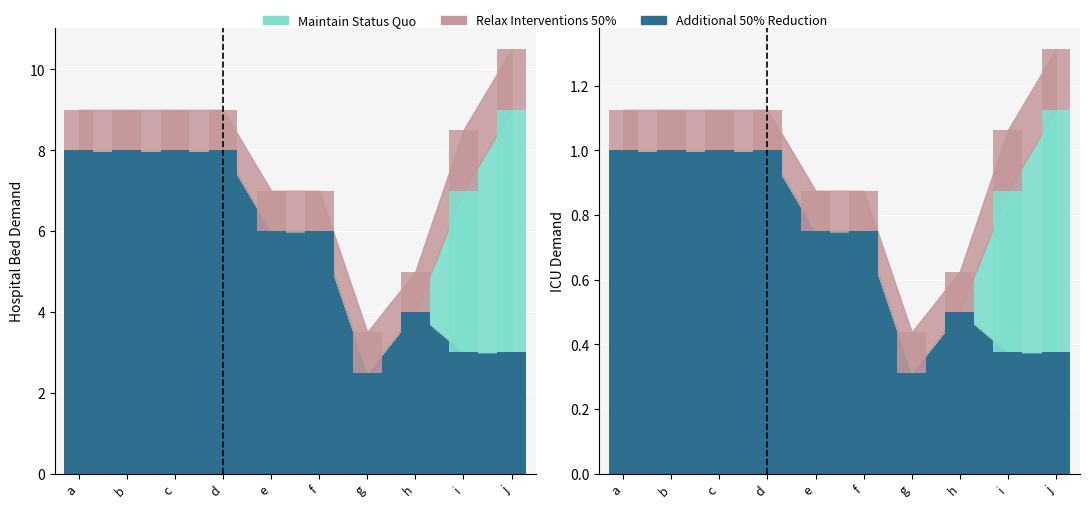

Are the bars horizontal?

No